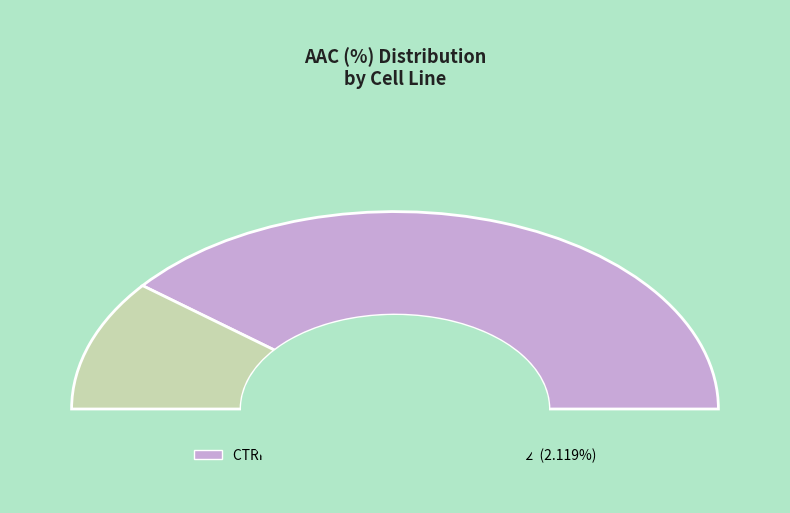

What is the ratio of the value at CTRPv2 rep 1 to the value at CTRPv2 rep 2?

3.7